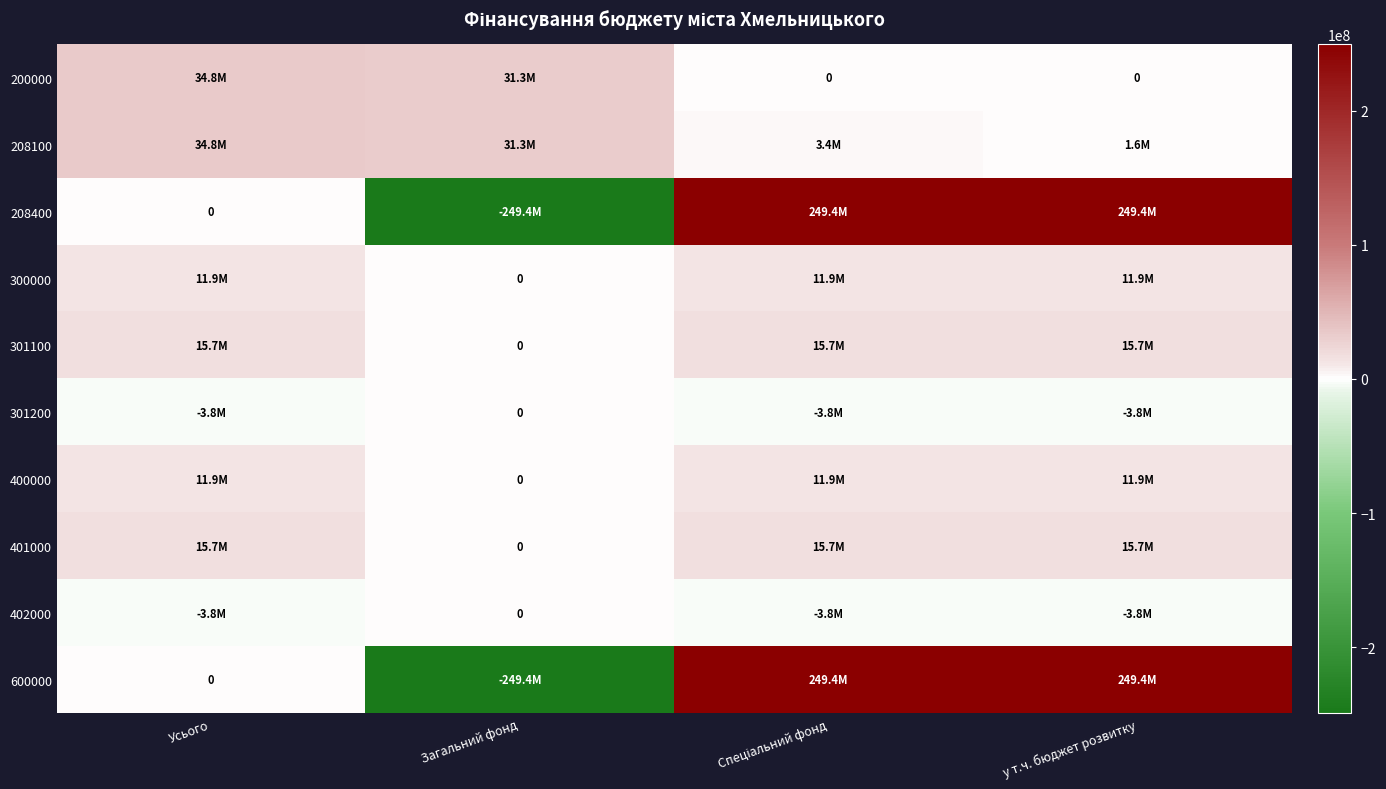

Between Загальний фонд and Спеціальний фонд, which is larger?

Загальний фонд